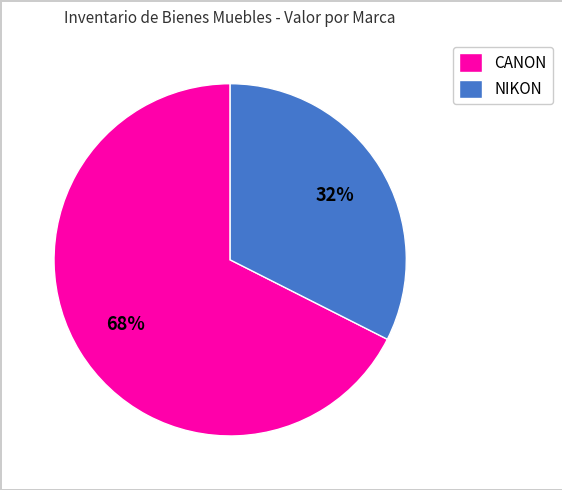

Count the number of slices in the pie.

2